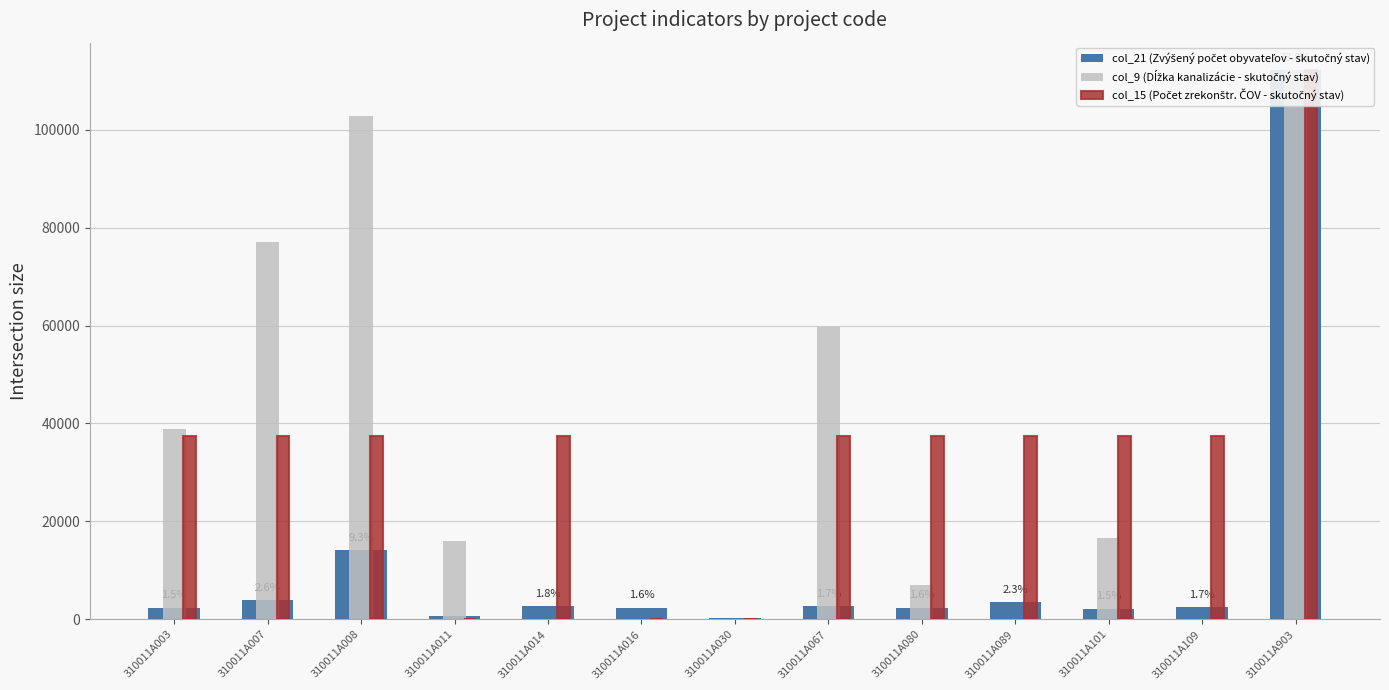

Is it true that col_15 (Počet zrekonštr. ČOV - skutočný stav) equals 0.0 at 310011A016?

True